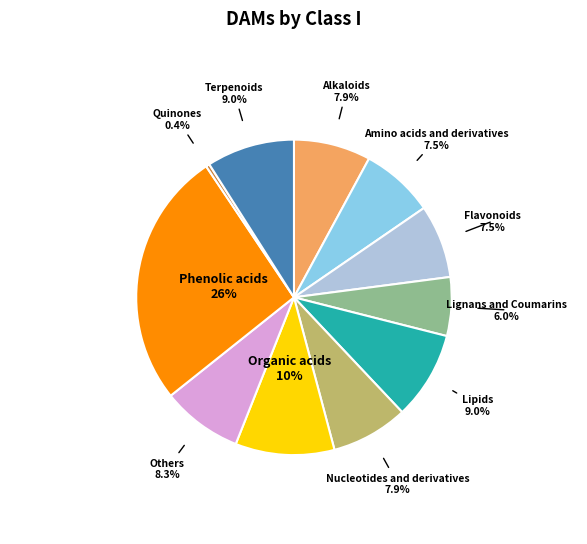

Between Organic acids and Amino acids and derivatives, which is larger?

Organic acids